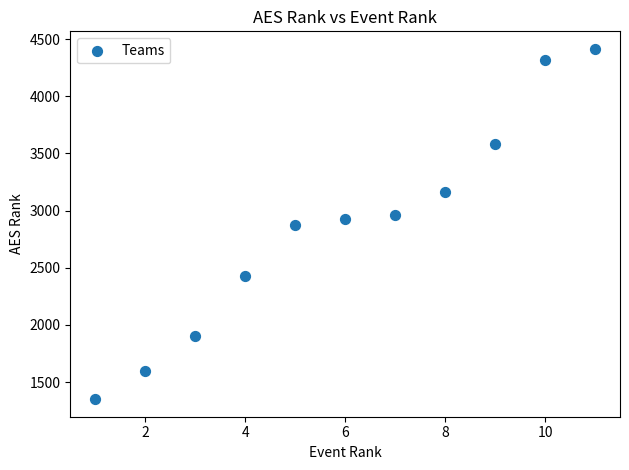

What is the range of X values (max minus min)?

10